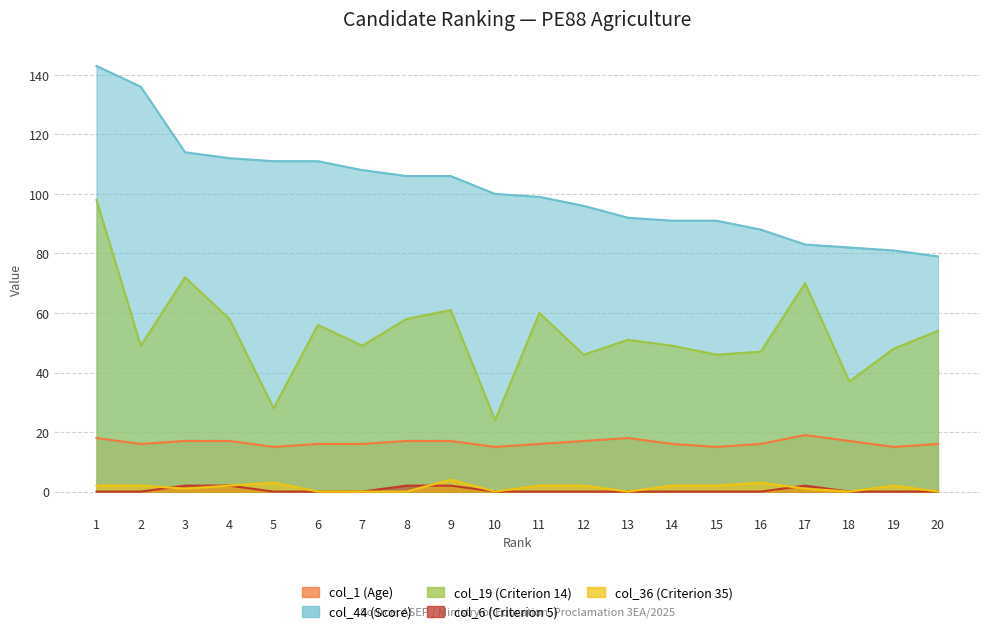

True or false: col_19 (Criterion 14) and col_36 (Criterion 35) intersect in this chart.

False